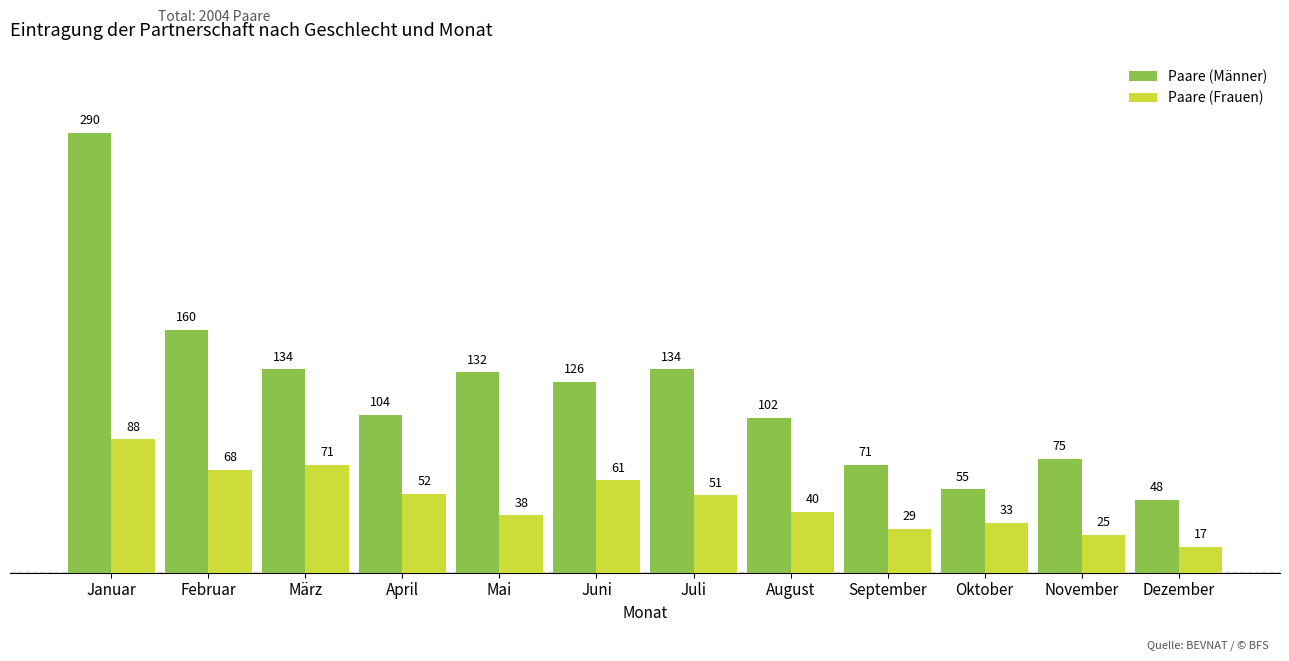

Is it true that Paare (Frauen) equals 45 at September?

False